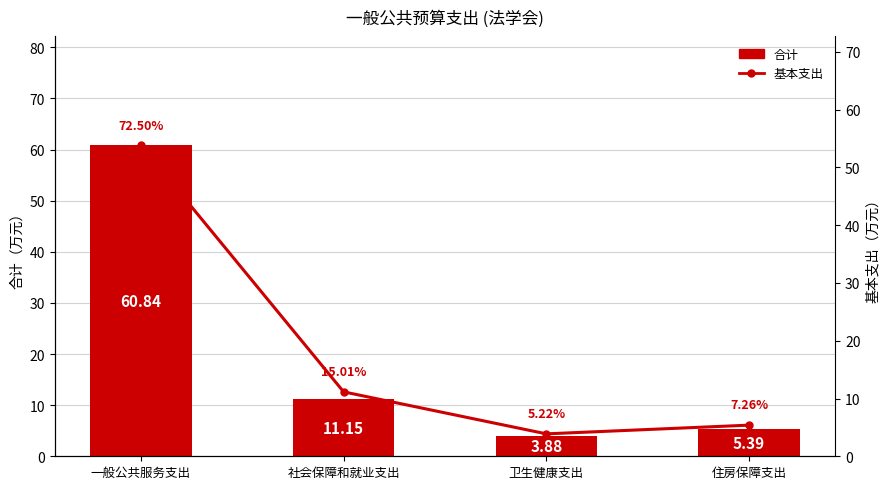

Rank the categories by 基本支出 value from highest to lowest.

一般公共服务支出, 社会保障和就业支出, 住房保障支出, 卫生健康支出